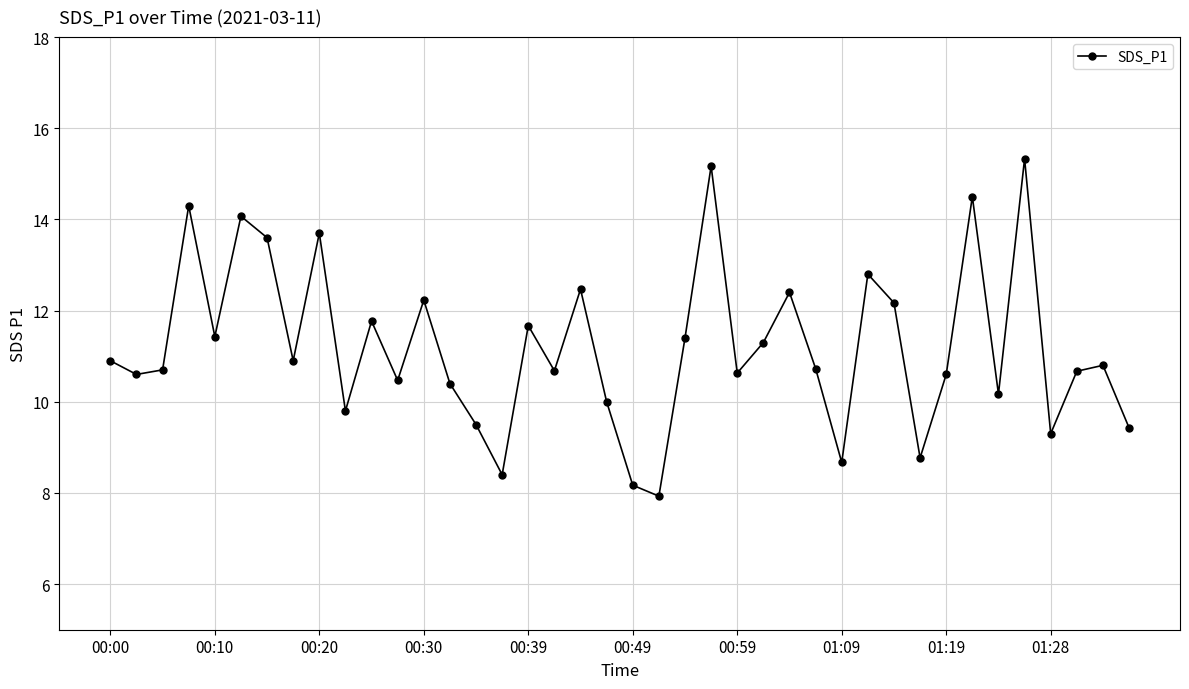

What is the difference between the second highest and second lowest values?

7.0